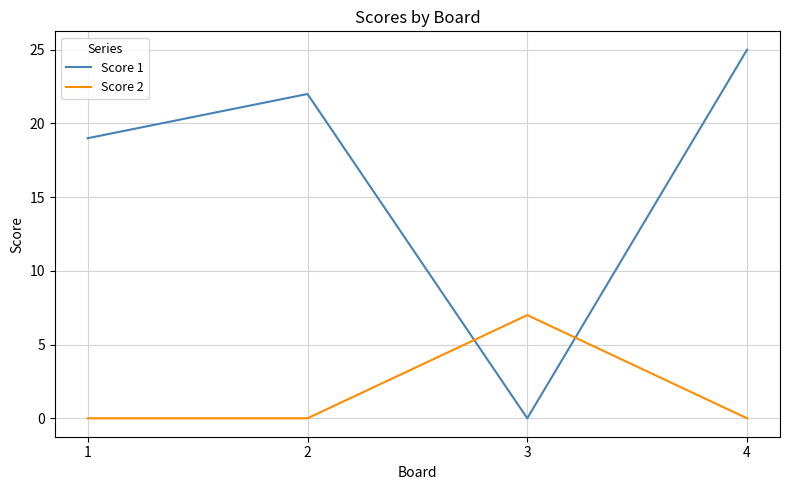

Reading left to right, transcribe all the data shown in this chart.

Score 1: 1=19	2=22	3=0	4=25
Score 2: 1=0	2=0	3=7	4=0